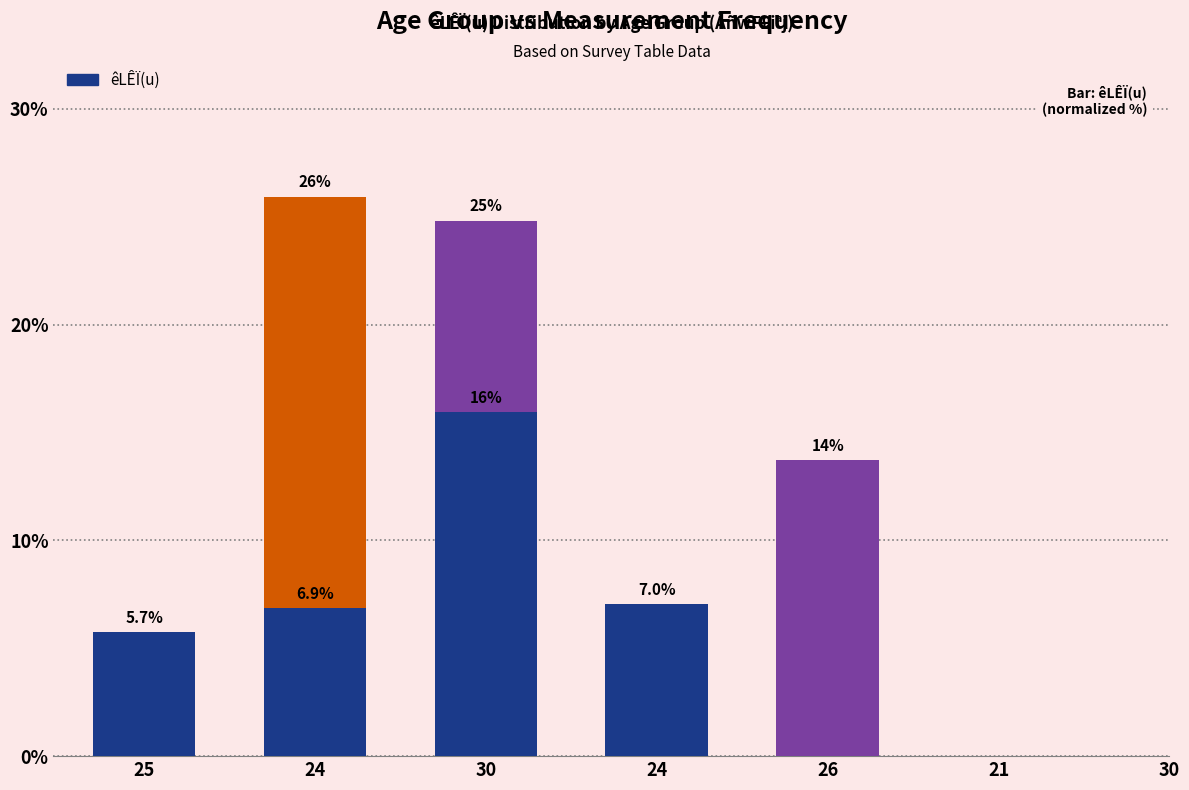

What is the sum of the values at 26 and 24?

13.9